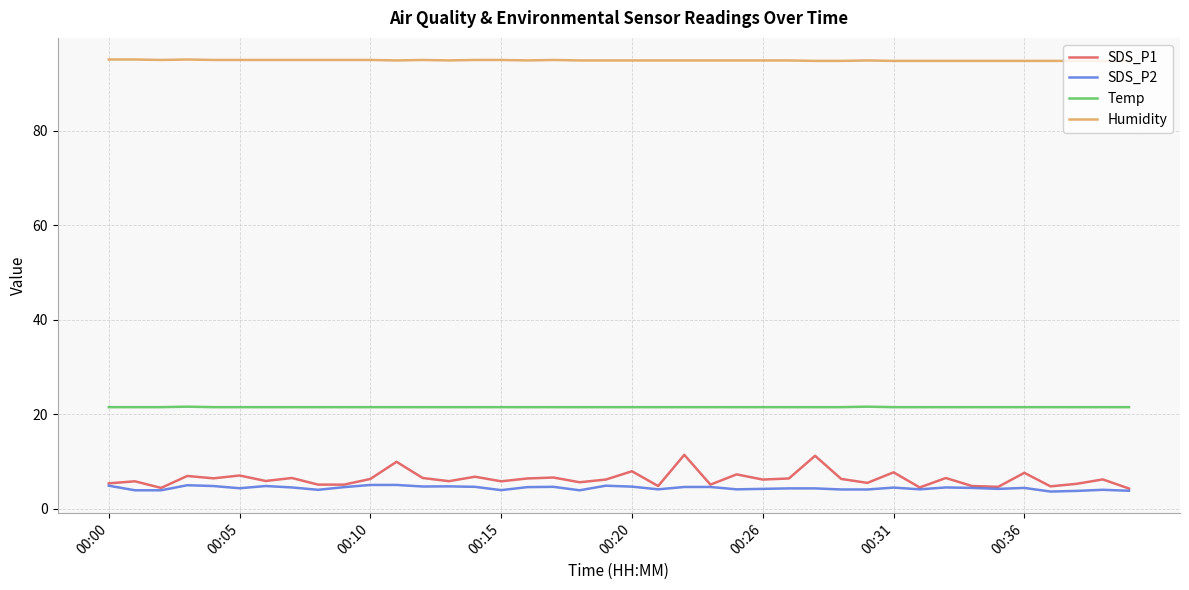

Which series has the largest range (max minus min)?

SDS_P1